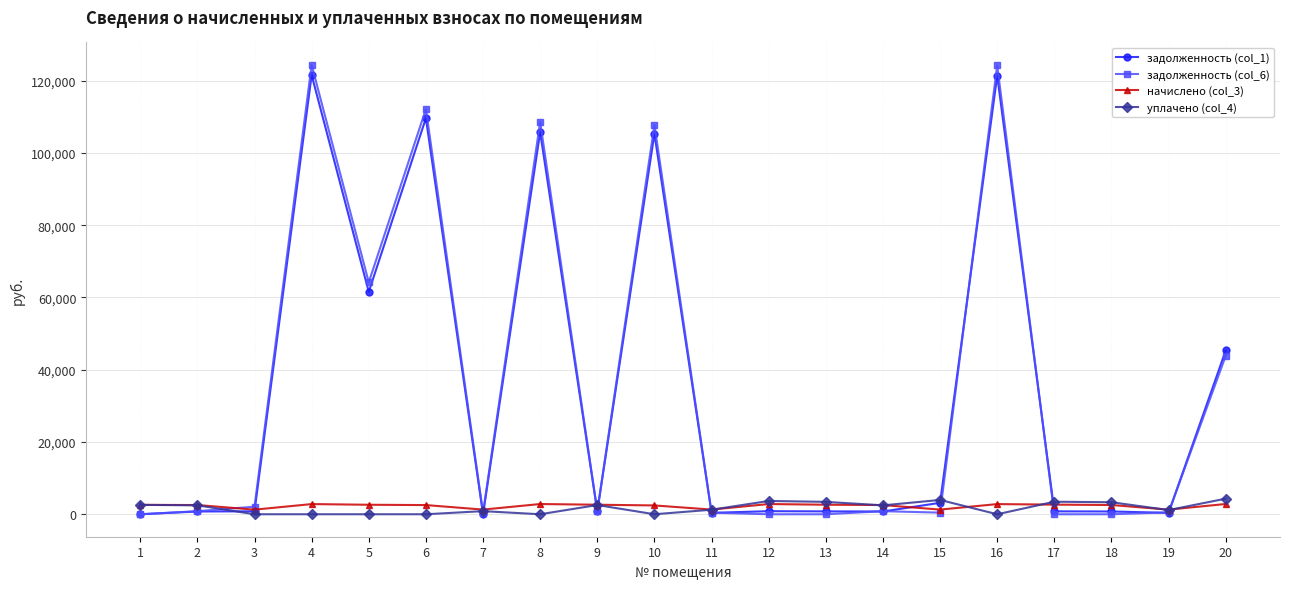

Is the value of уплачено (col_4) at 2 greater than the value of задолженность (col_1) at 5?

No